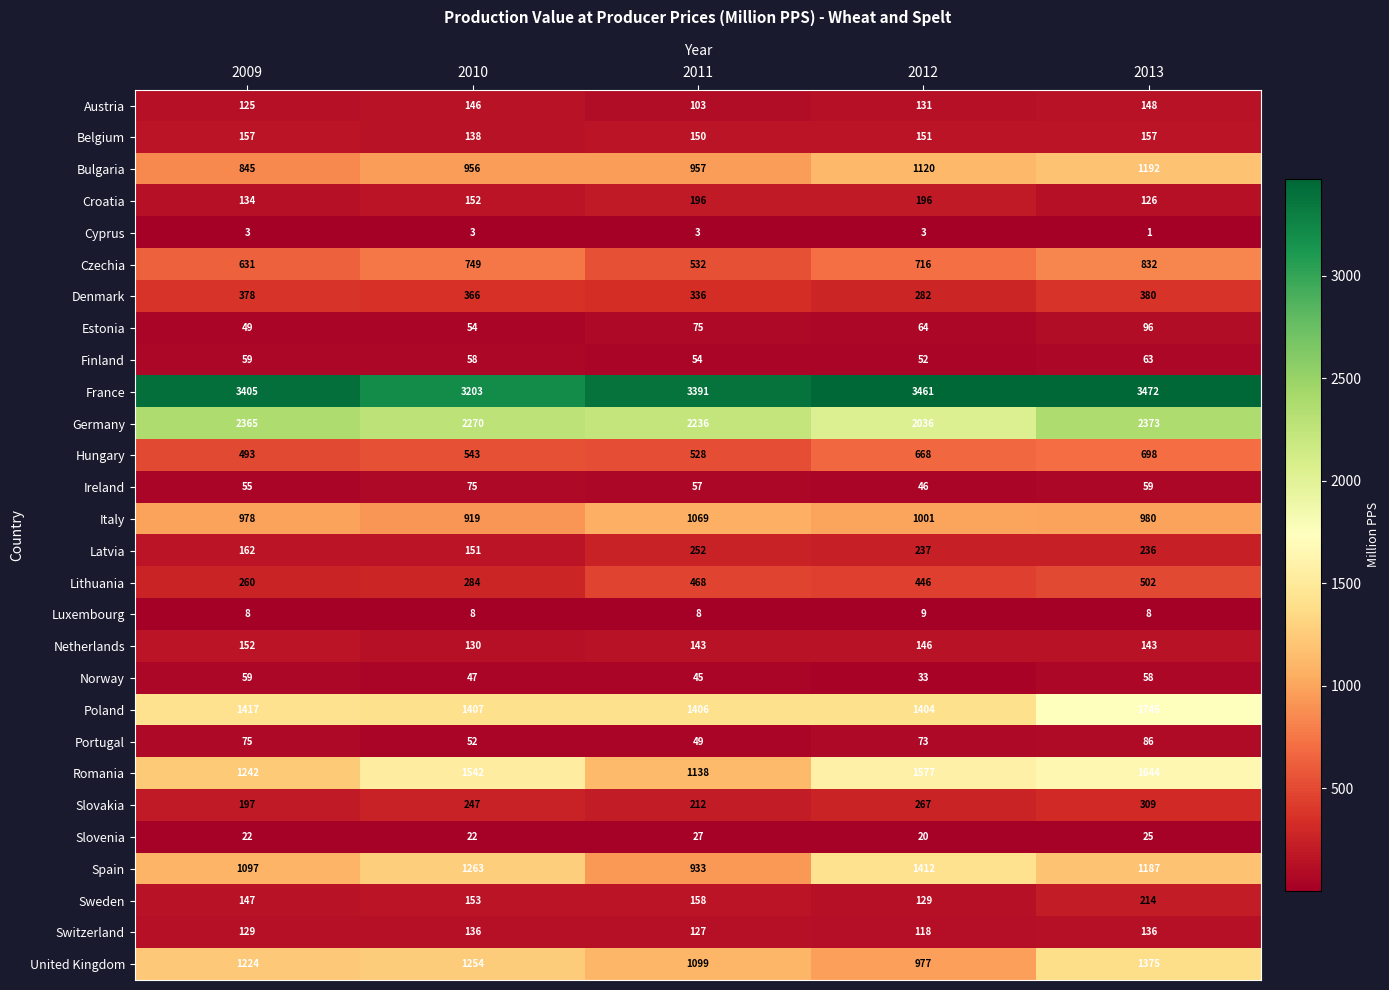

Rank the series at 2011 from highest to lowest value.

France, Germany, Poland, Romania, United Kingdom, Italy, Bulgaria, Spain, Czechia, Hungary, Lithuania, Denmark, Latvia, Slovakia, Croatia, Sweden, Belgium, Netherlands, Switzerland, Austria, Estonia, Ireland, Finland, Portugal, Norway, Slovenia, Luxembourg, Cyprus